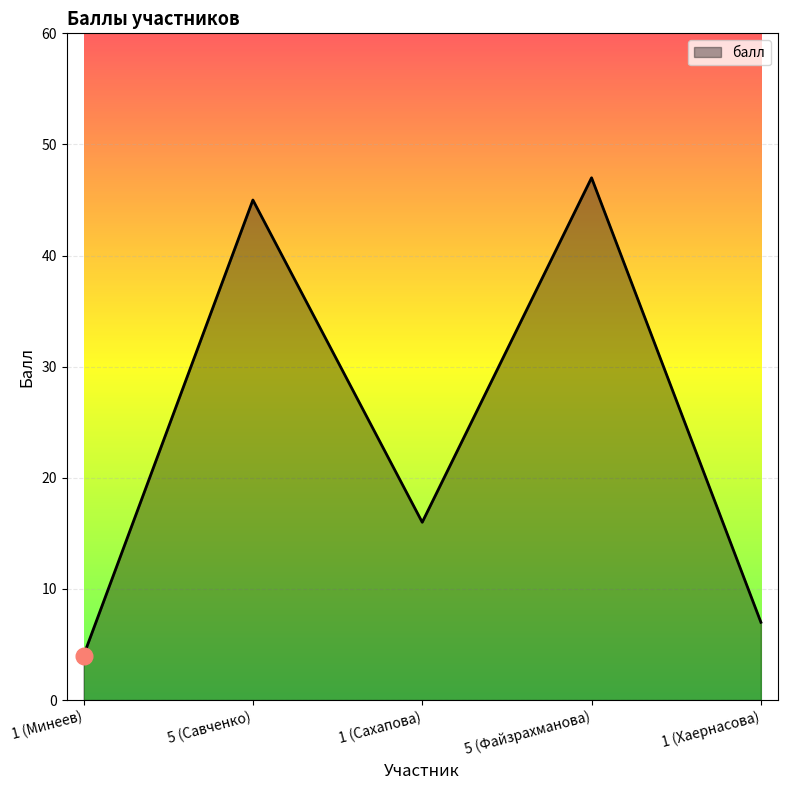

What position from the left is 5 (Савченко)?

2